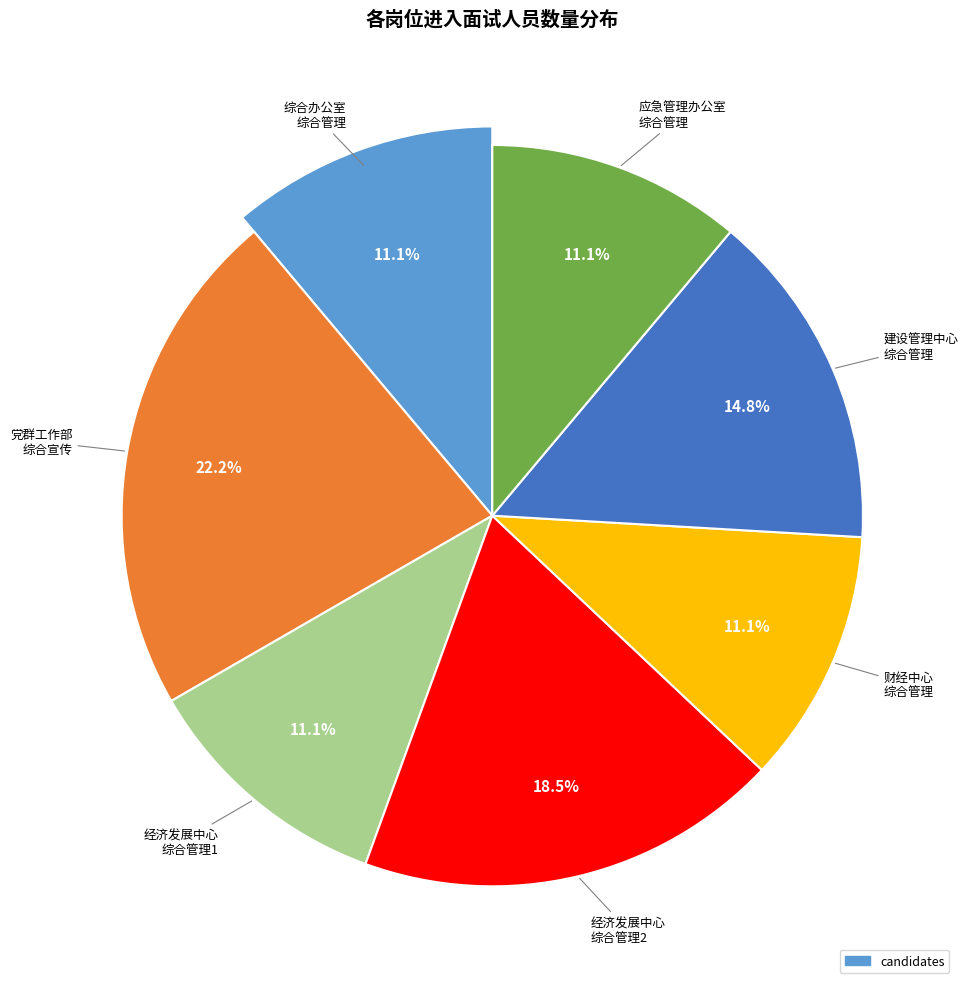

To the nearest percent, what is the difference between the 党群工作部
综合宣传 and 财经中心
综合管理 slice percentages?

11%